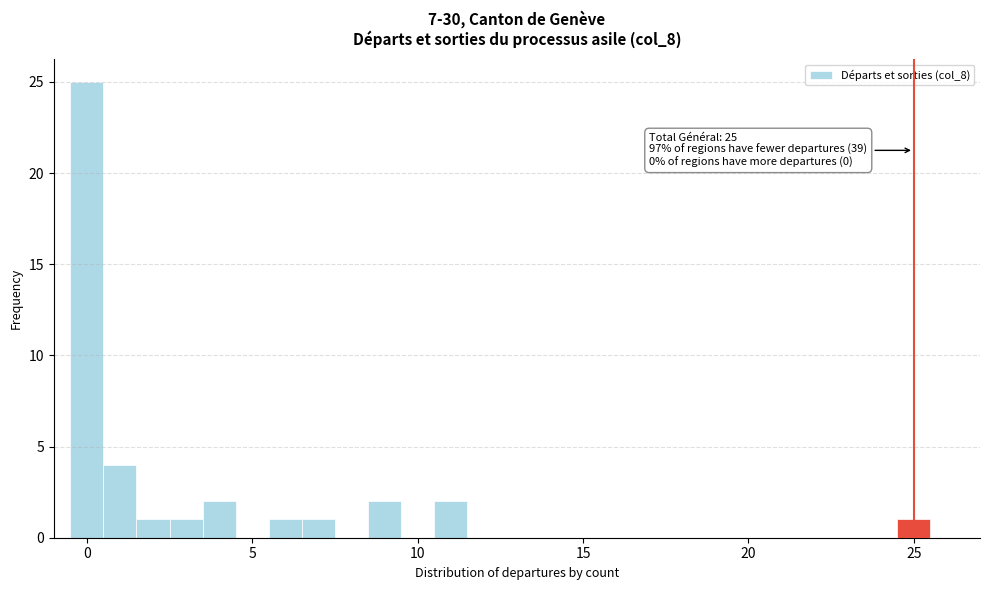

Read against the x-axis, roughly where is the centre of the tallest bar?

0.0